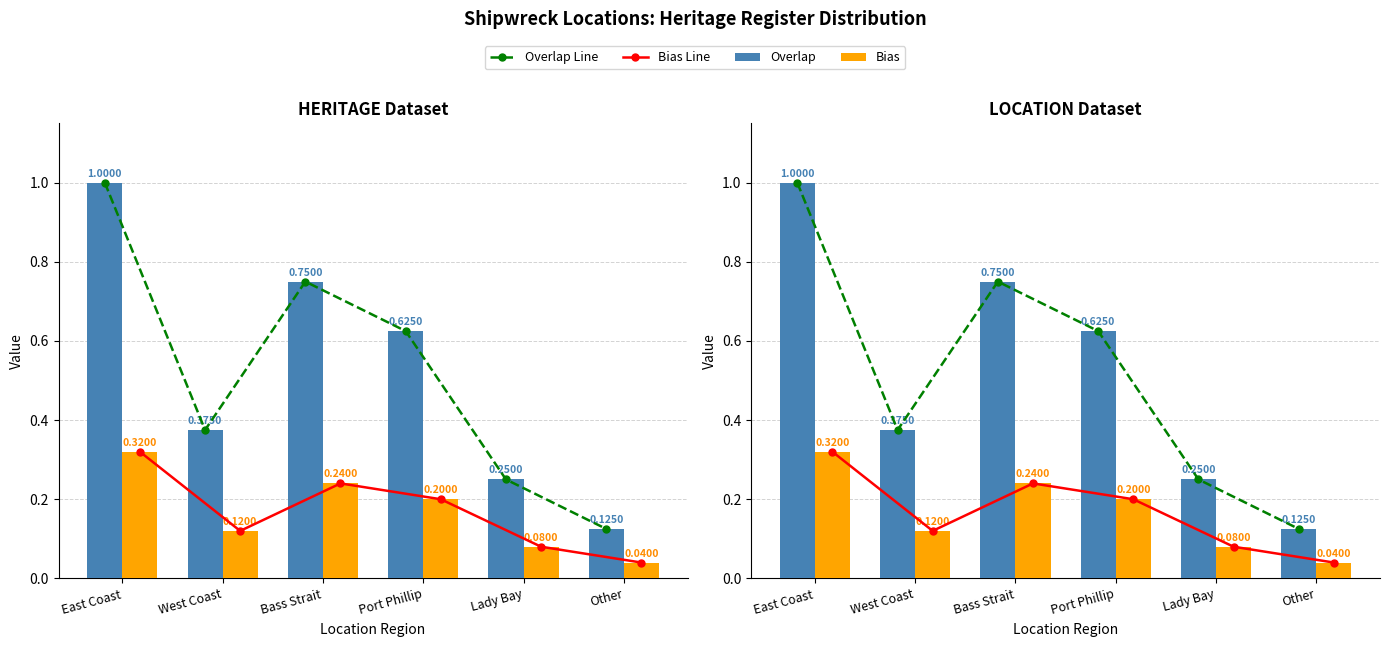

Is it true that Overlap equals 0.6 at Port Phillip?

True